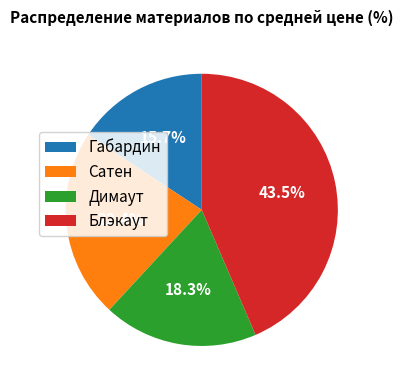

What is the total percentage of Сатен and Блэкаут?

66.0%